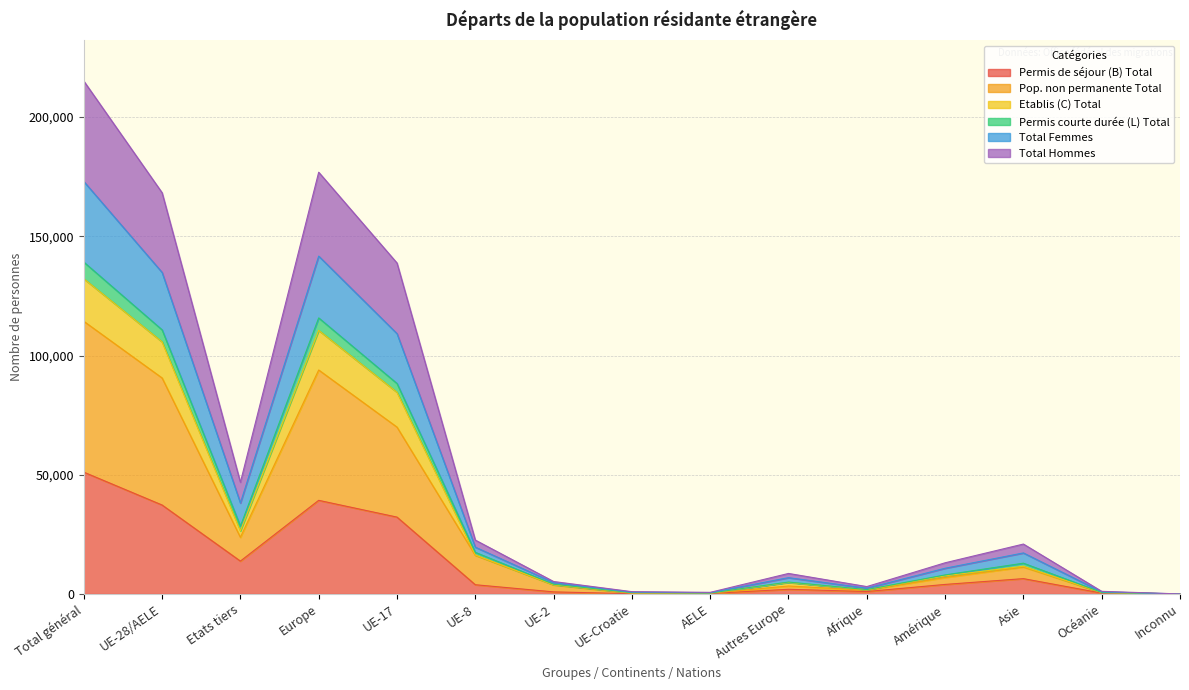

At which label does Permis de séjour (B) Total reach its peak?

Total général